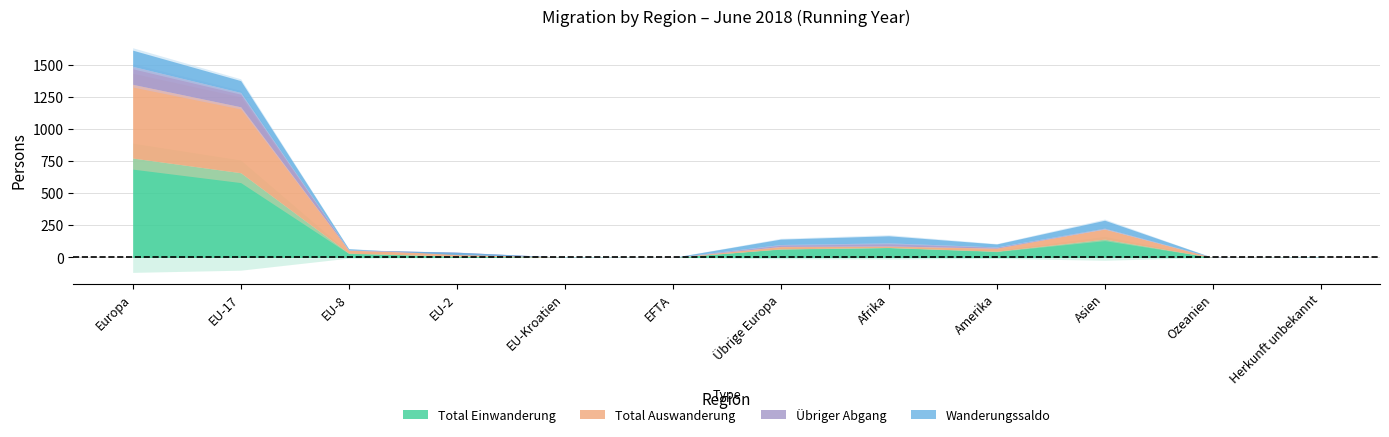

Where do Total Auswanderung and Wanderungssaldo first cross each other?

EU-2 and EU-Kroatien